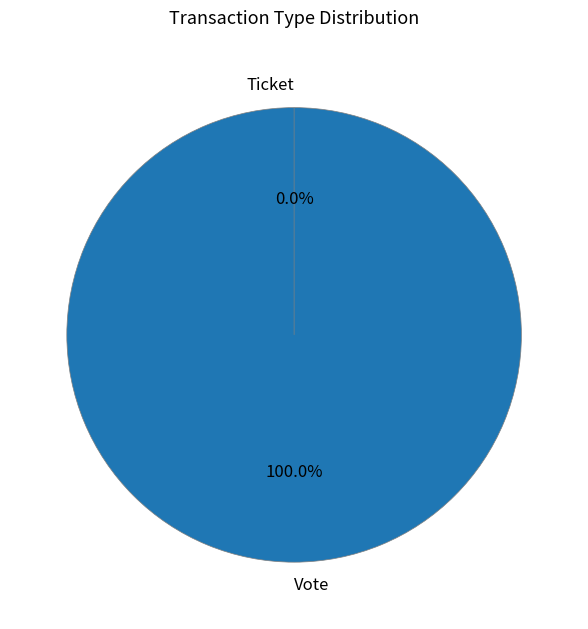

How many slices are in this pie chart?

2